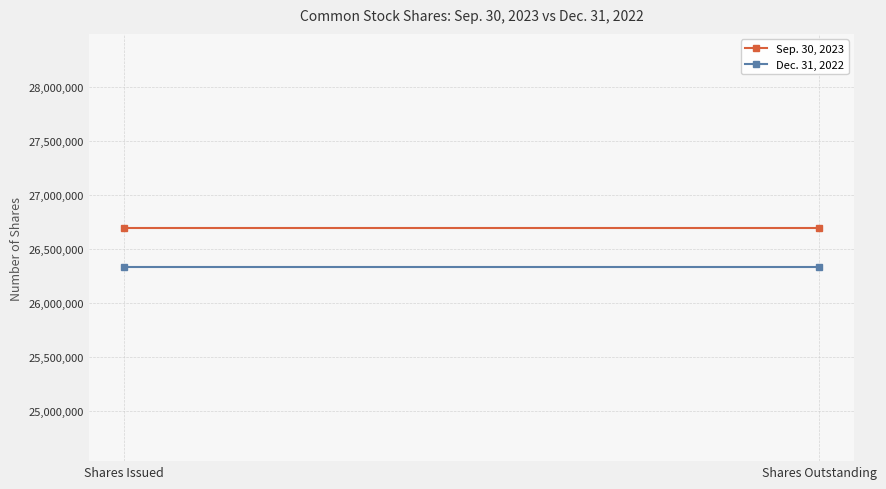

Which series has the largest total across all categories?

Sep. 30, 2023